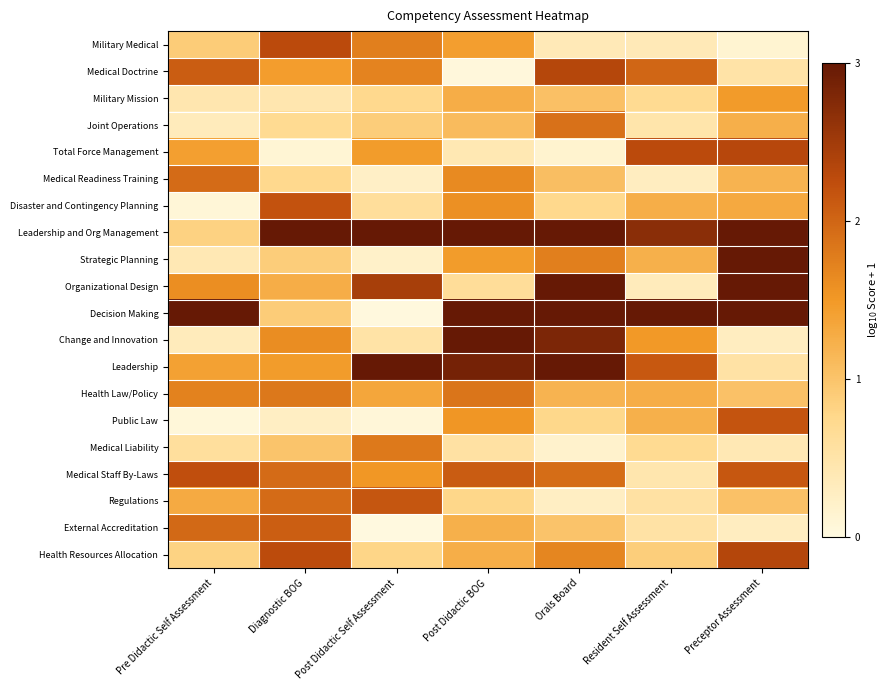

How many data points does each series have?

7